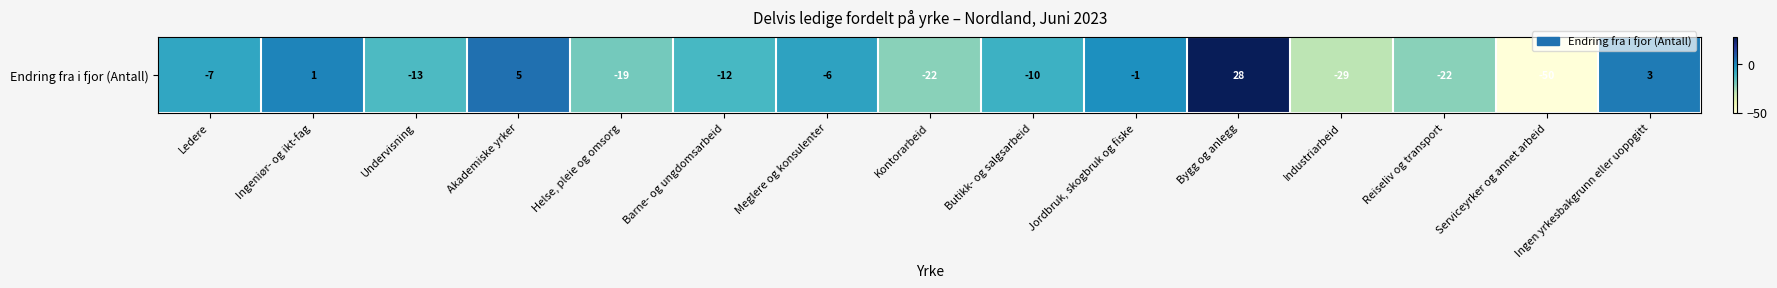

Where is the data nearest to the value -11?

Barne- og ungdomsarbeid